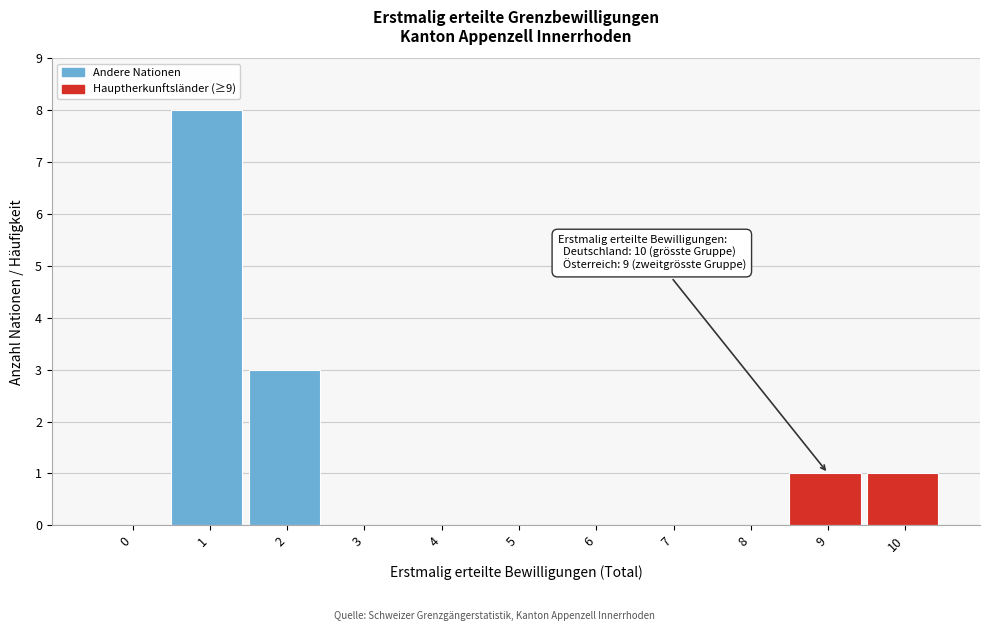

Reading left to right, list all the values displayed in this chart.

0=0	1=8	2=3	3=0	4=0	5=0	6=0	7=0	8=0	9=1	10=1